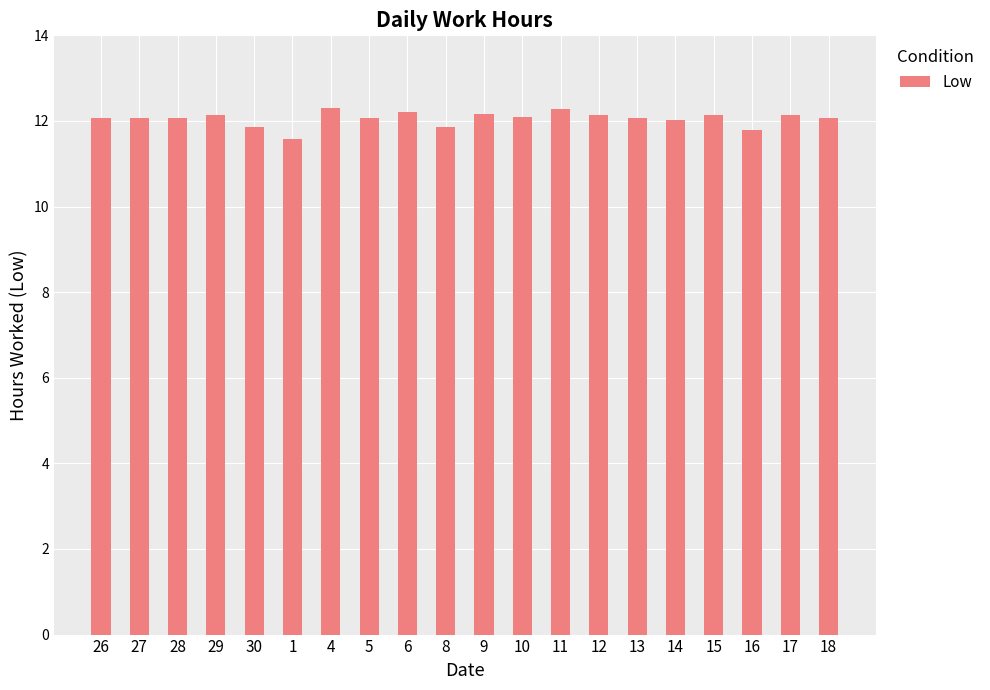

What is the smallest value displayed?

11.6